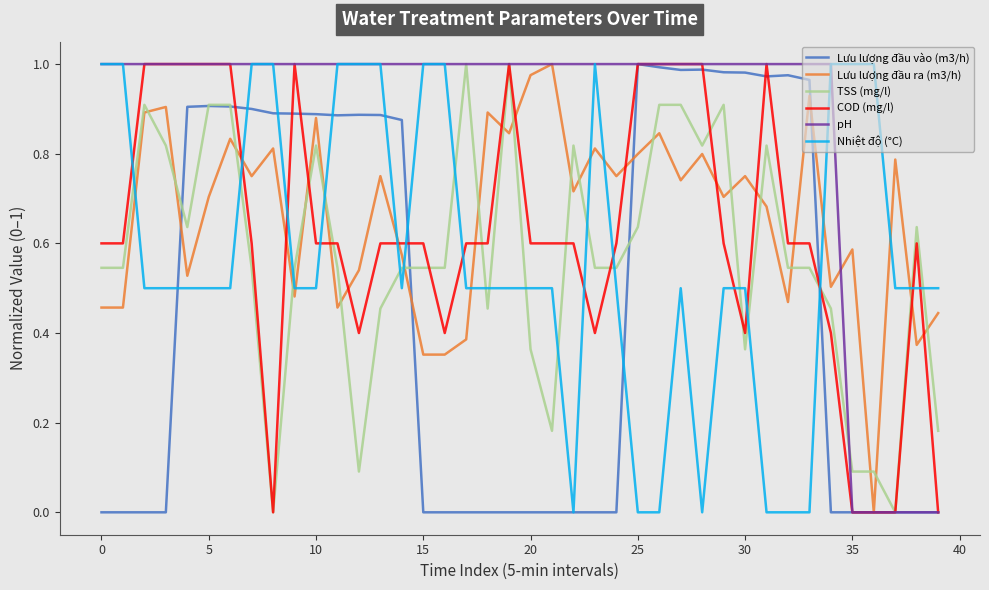

Which series has the largest total across all categories?

pH